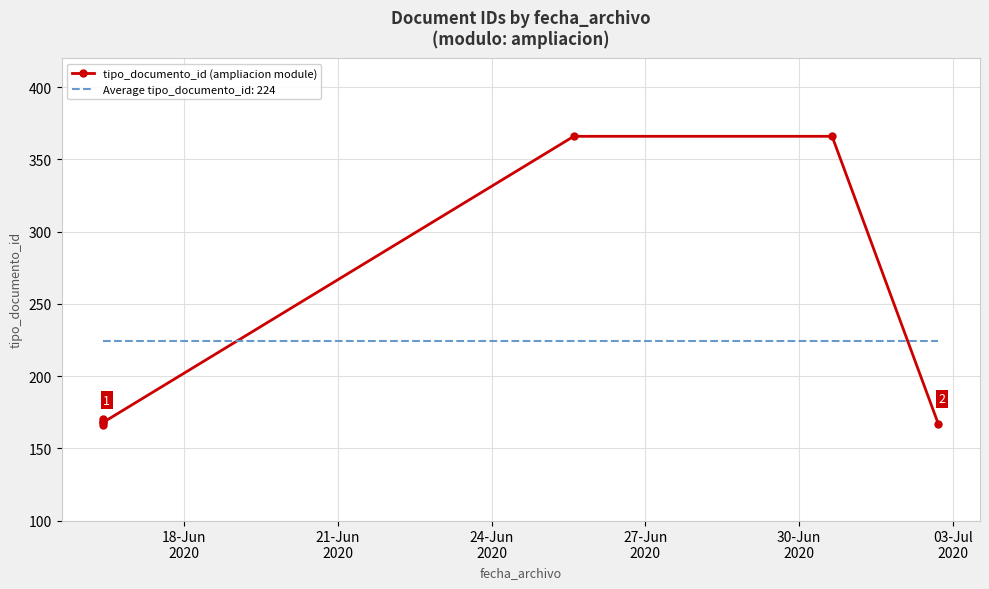

How many points are higher than both their immediate neighbors (excluding endpoints)?

1